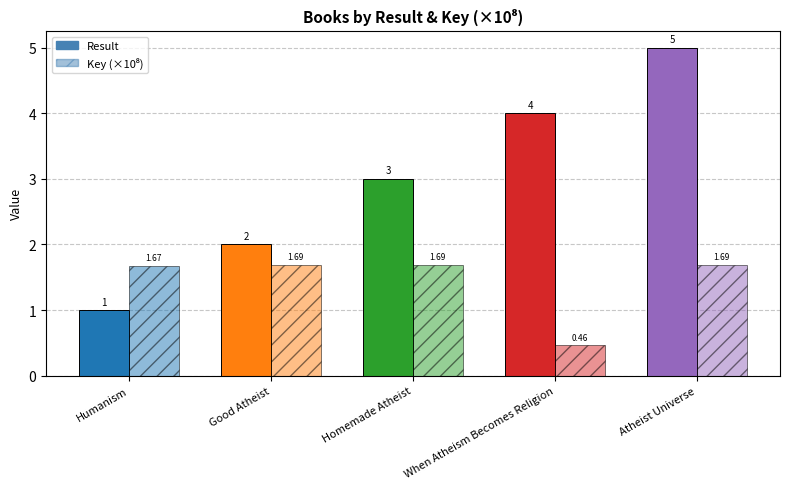

Does the chart contain stacked bars?

No